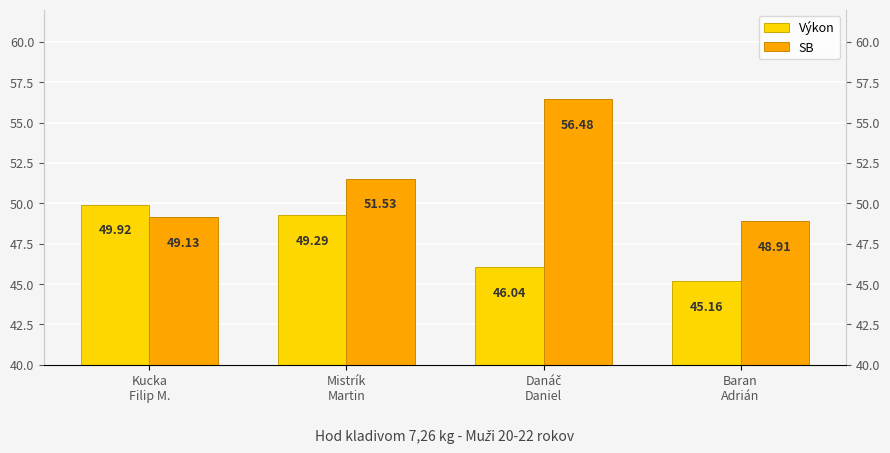

Is it true that SB equals 56.5 at Danáč
Daniel?

True